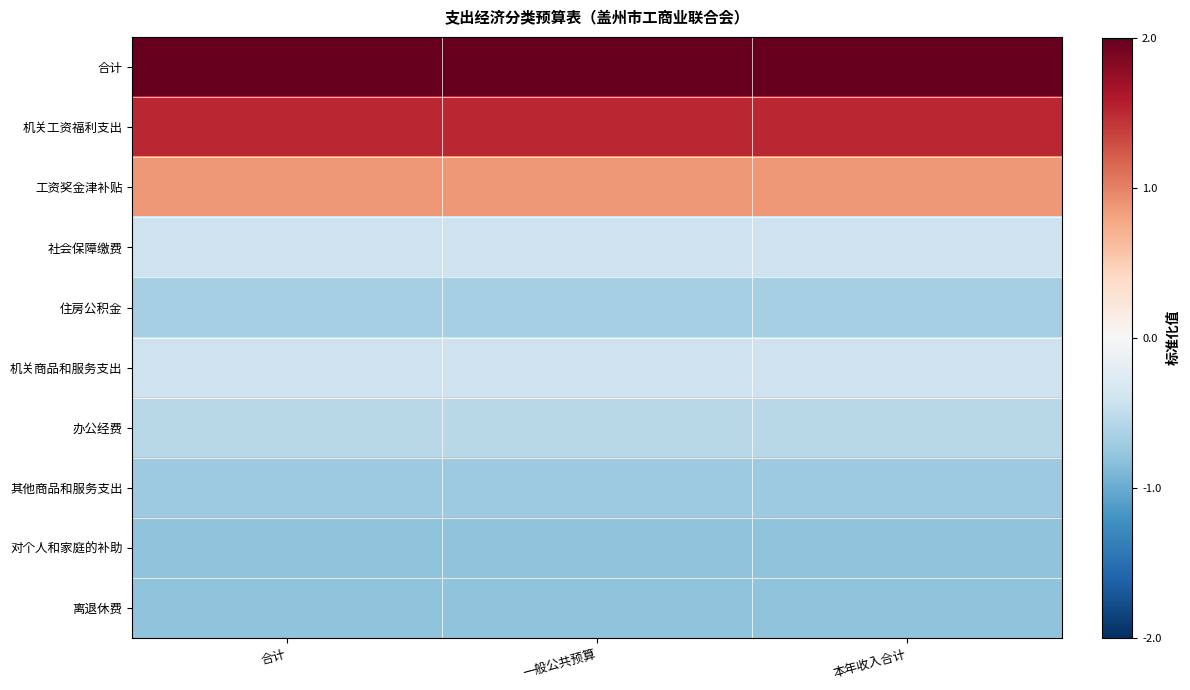

What is the spread (max minus min) of values at 一般公共预算?

2.8